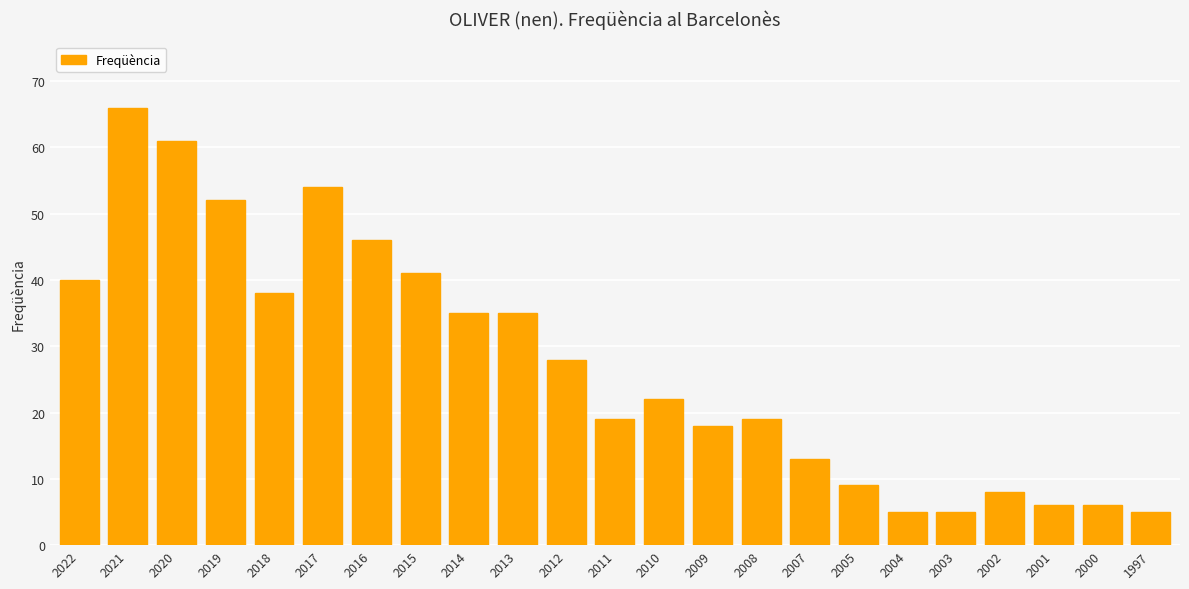

What is the change in value from 2015 to 2001?

-35